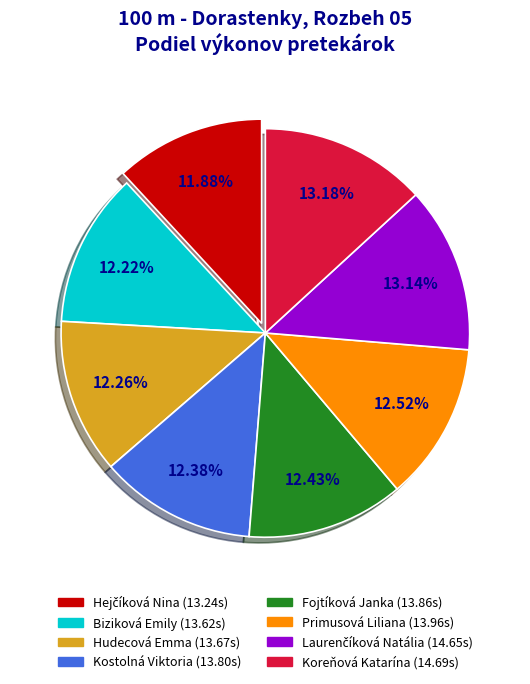

Between Hudecová Emma and Koreňová Katarína, which is larger?

Koreňová Katarína